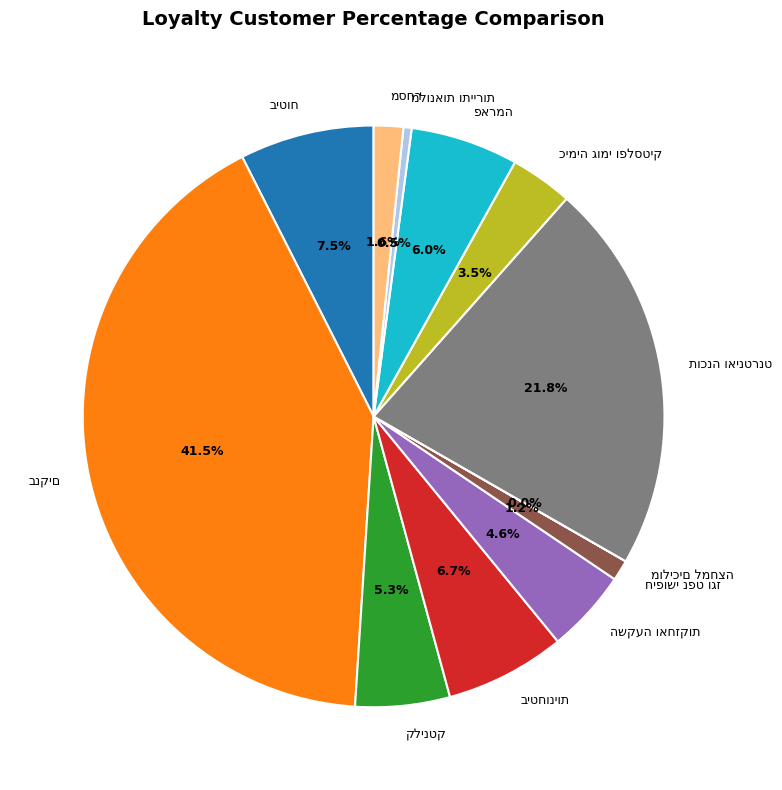

Does any single category account for the majority?

No